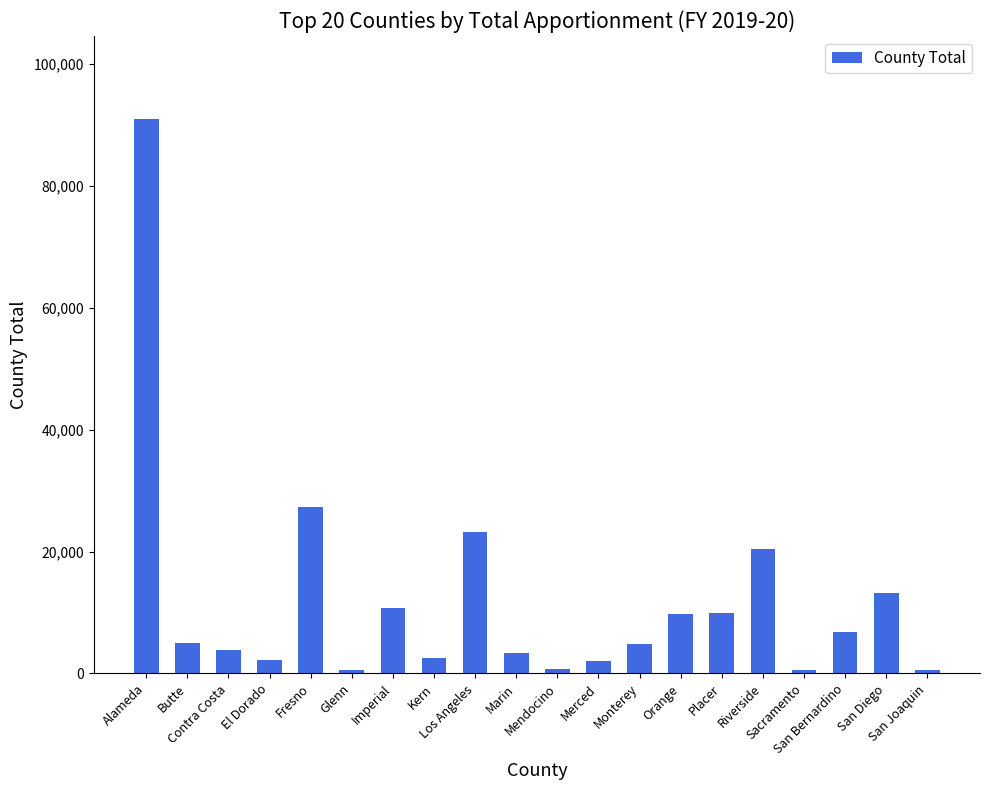

Which has a higher value, Contra Costa or Riverside?

Riverside